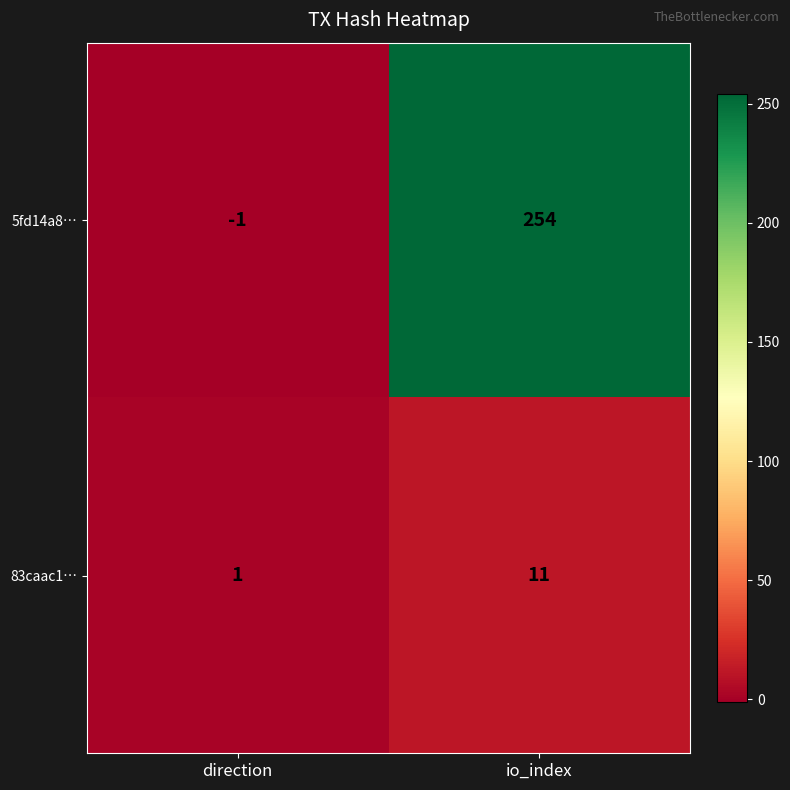

What is the maximum value shown in the chart?

254